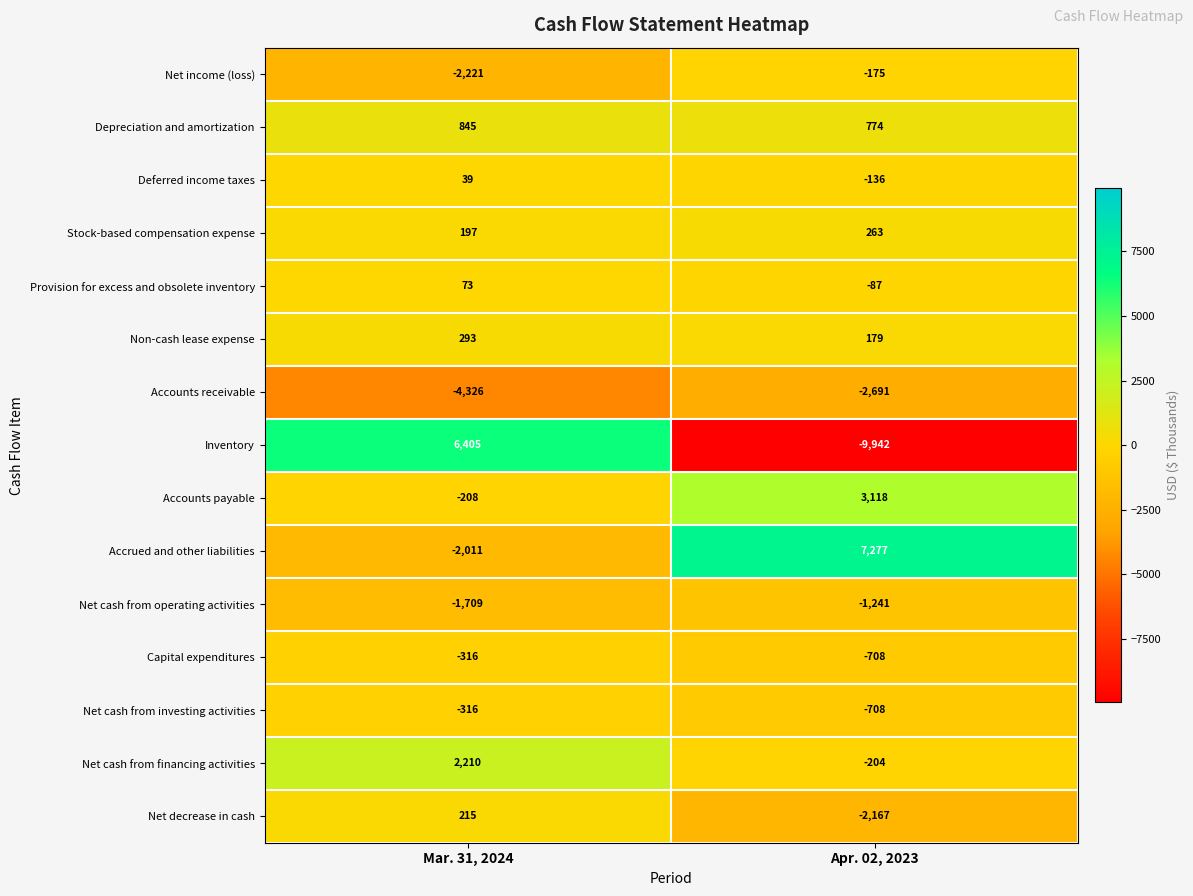

The Depreciation and amortization series shows 1455 at Mar. 31, 2024. True or false?

False